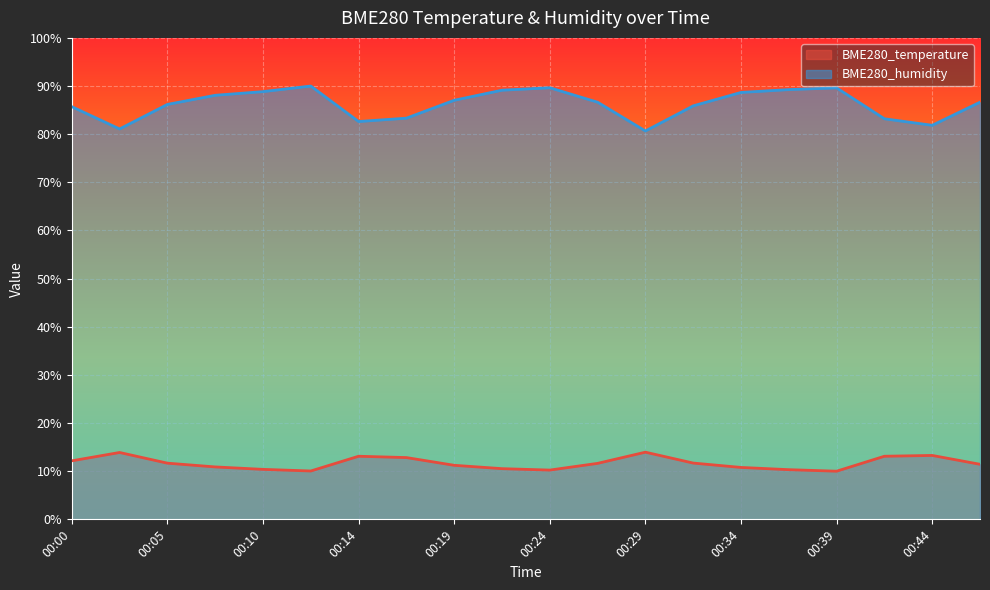

At 00:00, list the series in order from smallest to largest.

BME280_temperature, BME280_humidity